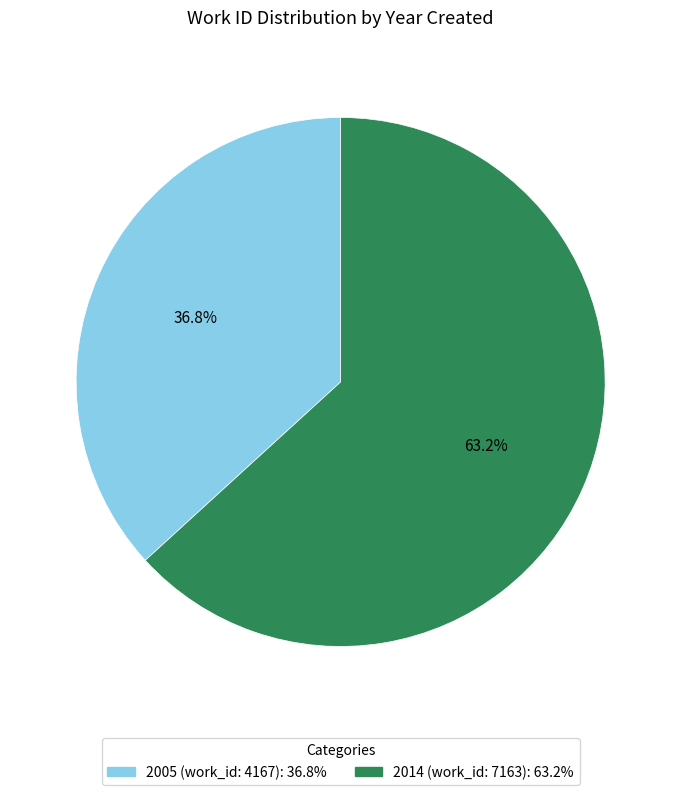

What percentage is the 2014 (work_id: 7163) slice, to the nearest percent?

63%